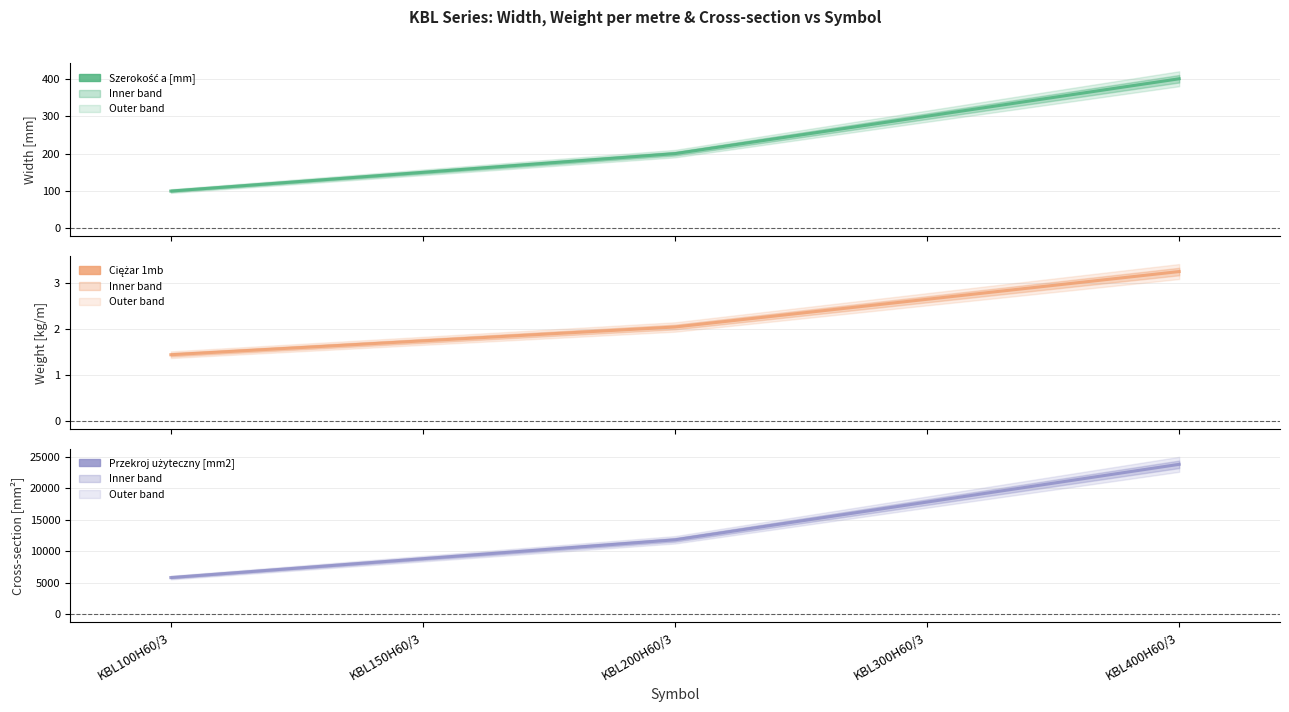

What are all the series names shown in the legend?

Szerokość a [mm], Ciężar 1mb, Przekroj użyteczny [mm2]